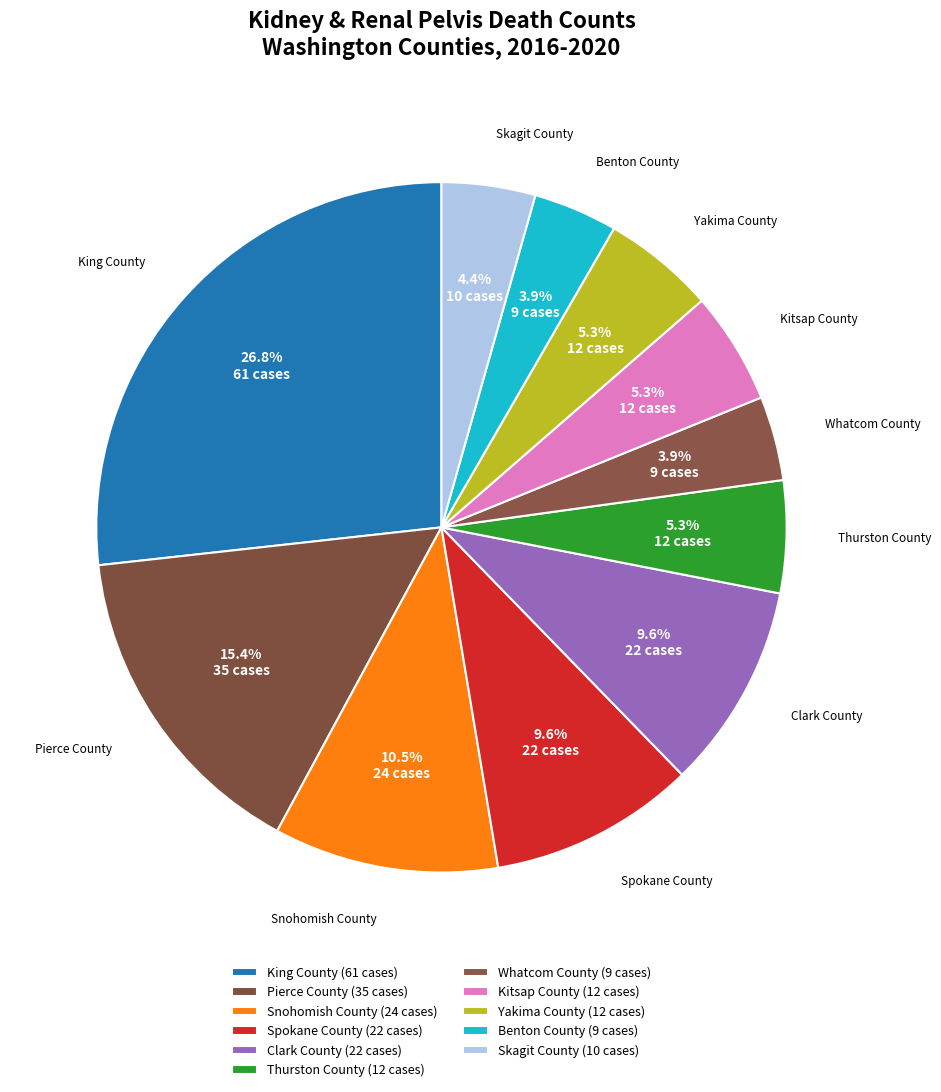

To the nearest percent, what is the difference between the largest and smallest slice percentages?

23%